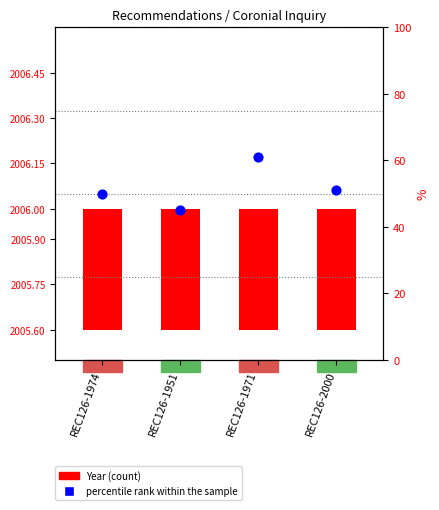

Which has a higher value, REC126-1974 or REC126-1971?

REC126-1971